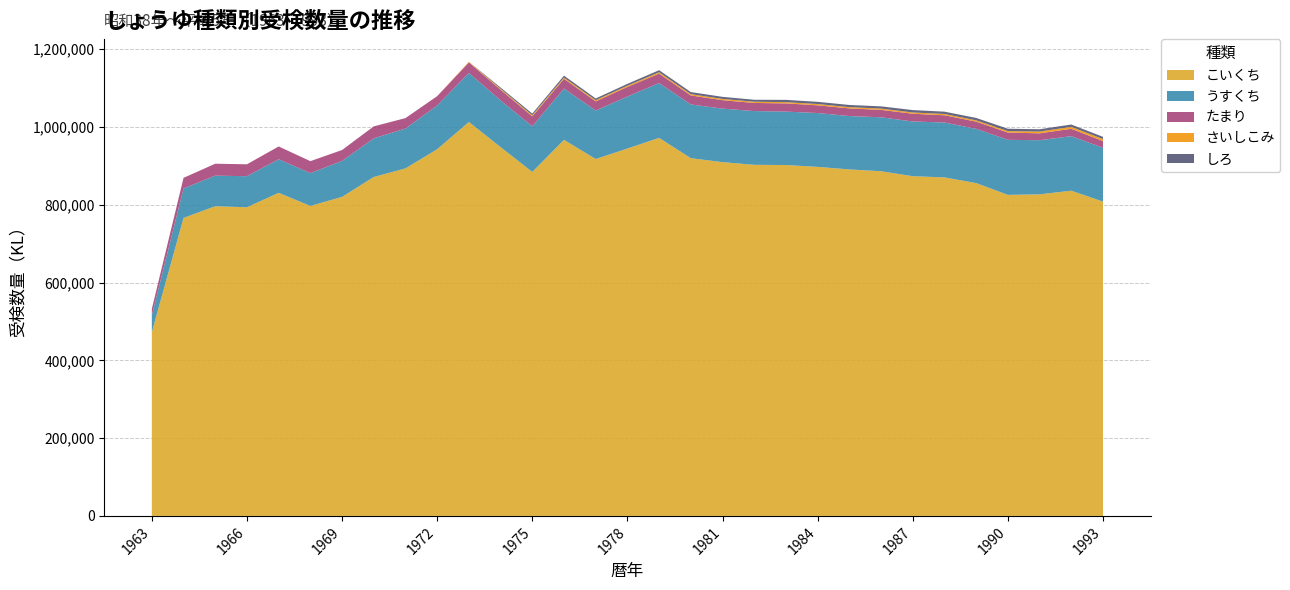

Reading right to left, list all the values displayed in this chart.

こいくち: 808292	836301	826931	825572	855906	870498	873602	886329	891003	897566	902325	902862	909761	919952	972175	944744	917738	967072	884597	948340	1013073	942954	893663	871553	820459	797110	830817	793750	796319	766343	472491
うすくち: 138407	140292	139176	141590	139456	141212	140700	138821	137267	138487	137413	138261	137669	138113	141068	133708	124829	131932	117345	120146	126045	112548	102379	99475	92320	84370	86384	79853	78713	75743	43365
たまり: 17266	18886	17750	18653	18641	18592	19934	18962	19645	19867	21077	20885	21649	23180	24173	24798	23427	25133	25579	27493	26926	23899	26982	30728	28218	30815	32882	30644	30671	27227	16537
さいしこみ: 5160	5074	4668	3755	3273	3291	3234	3355	3245	3239	3203	3130	3270	3300	3447	3152	3072	3100	2814	2554	1648	205	0	0	0	0	0	0	0	0	0
しろ: 5673	5988	5811	6138	6176	6010	6181	5765	5636	5720	5902	5042	5337	5388	5397	4680	4456	4960	4290	2997	73	0	0	0	0	0	0	0	0	0	0